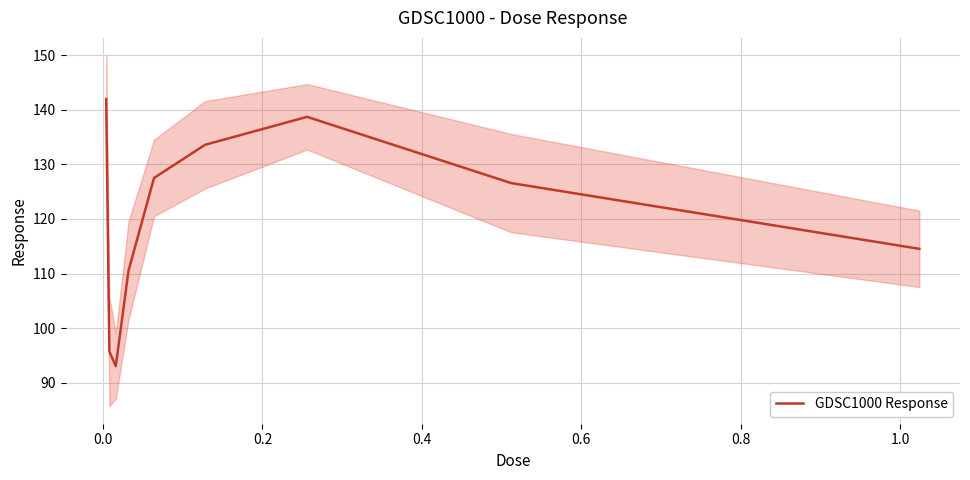

What is the smallest value displayed?

93.1